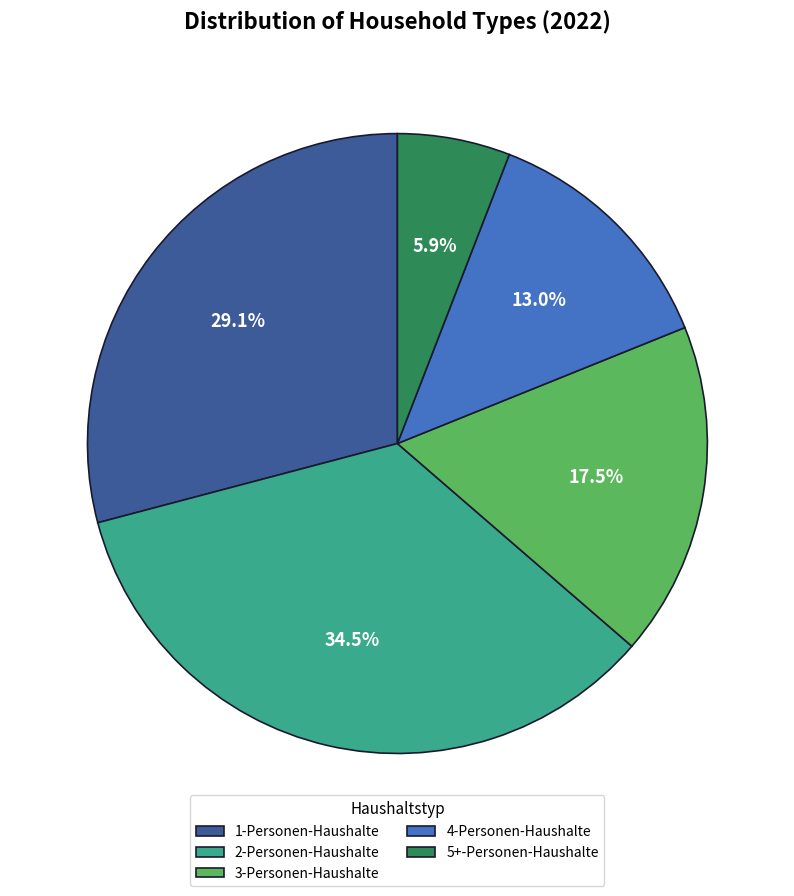

Does 1-Personen-Haushalte represent more than half of the total?

No